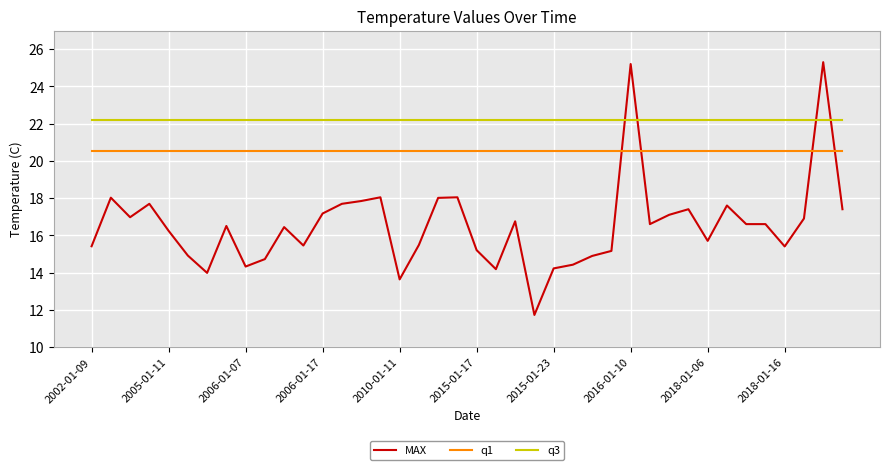

True or false: q3 and MAX intersect in this chart.

True